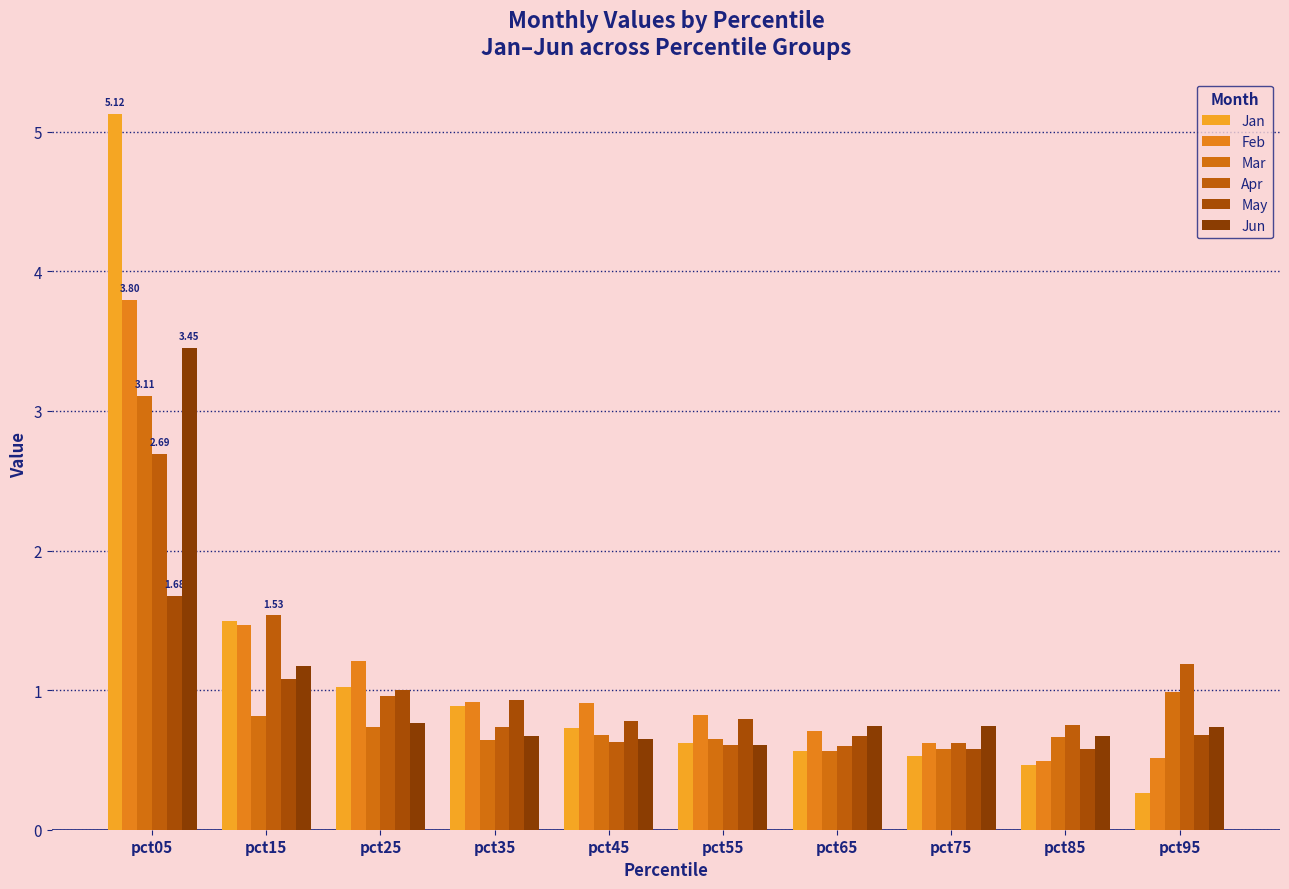

Read the Apr value at pct95.

1.2